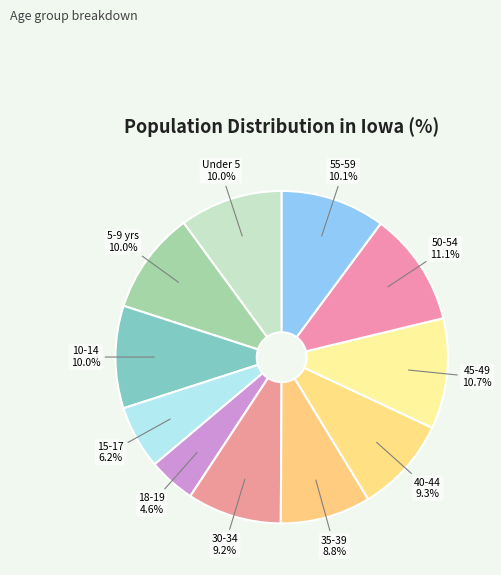

How many slices are in this pie chart?

11